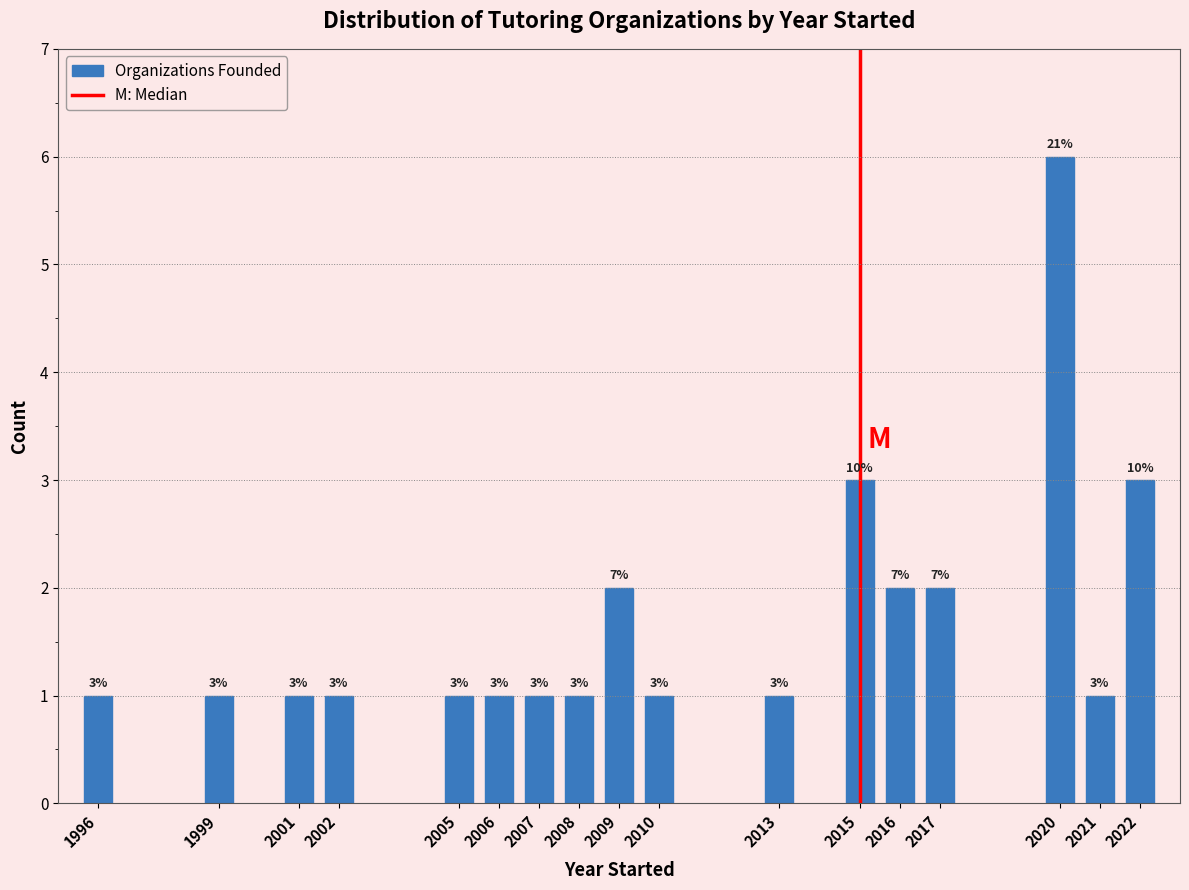

Reading left to right, extract all data points from this chart.

1	1	1	1	1	1	1	1	2	1	1	3	2	2	6	1	3